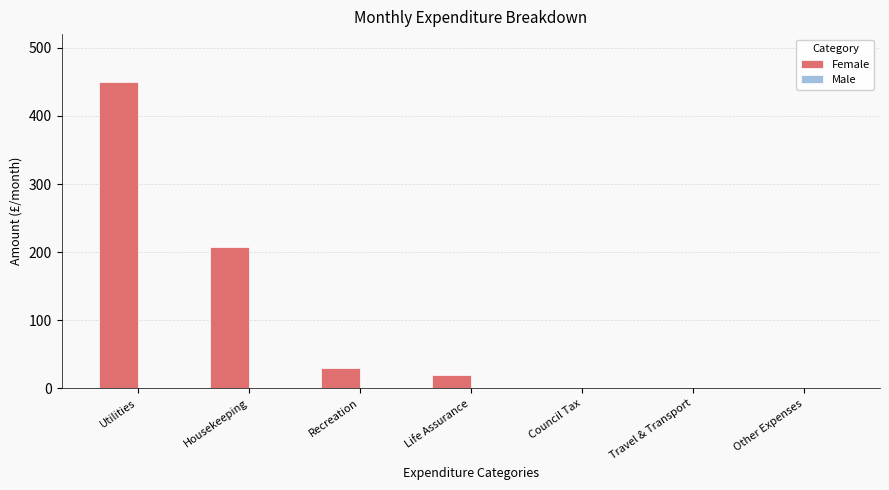

Which has a higher value, Utilities or Recreation?

Utilities